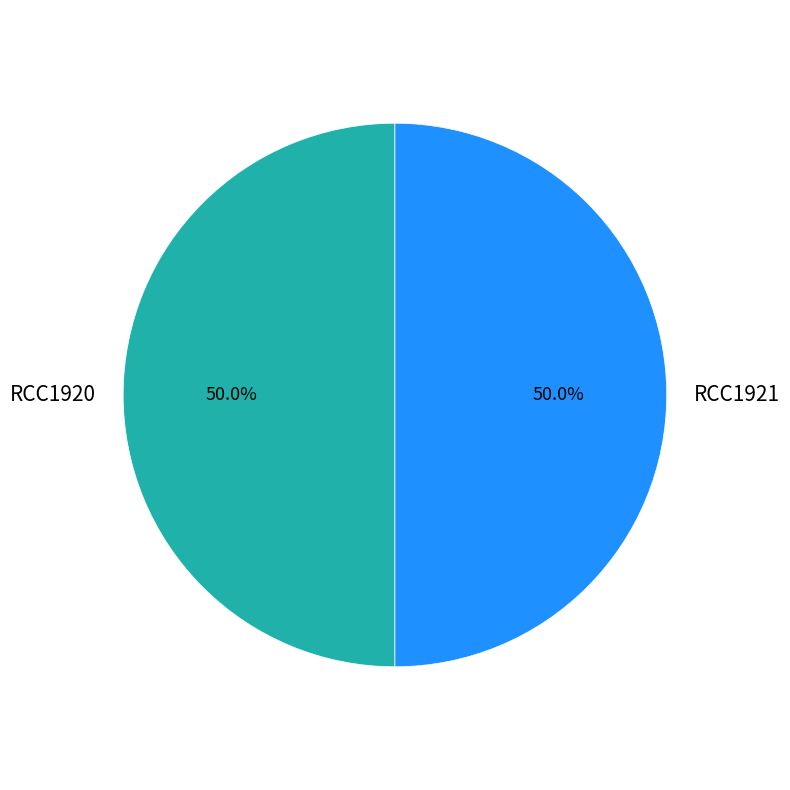

Approximately how many times larger is the value at RCC1921 compared to RCC1920?

1.0